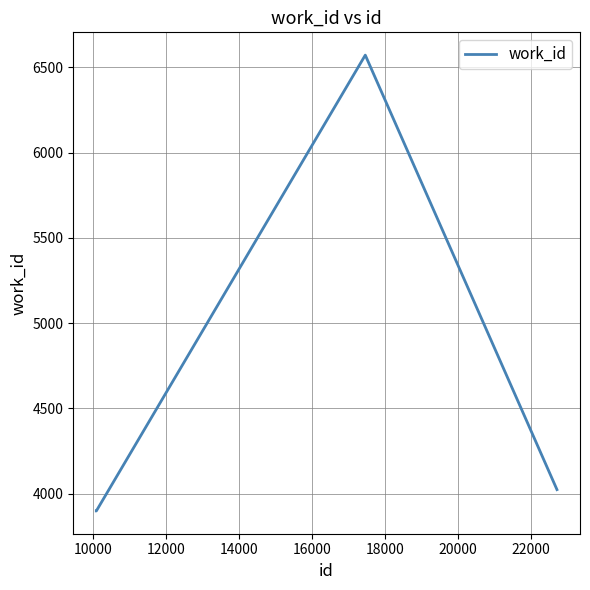

Reading right to left, list all the values displayed in this chart.

4024	6572	3899	3899